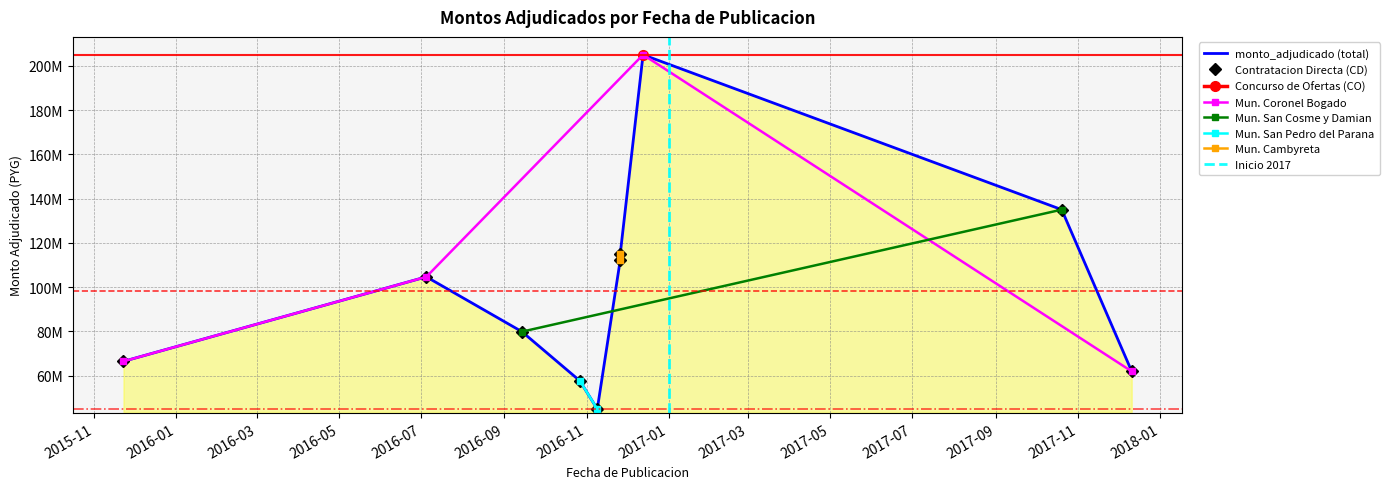

What is the ratio of the value at 2015-11-23 to the value at 2016-11-26?

0.6